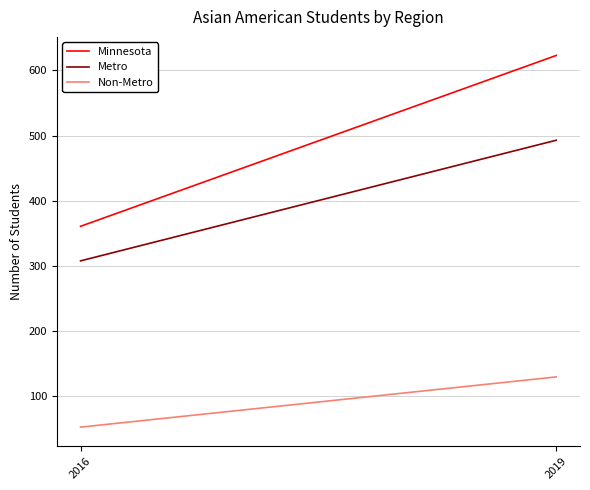

At which label is Non-Metro closest to 91?

2016